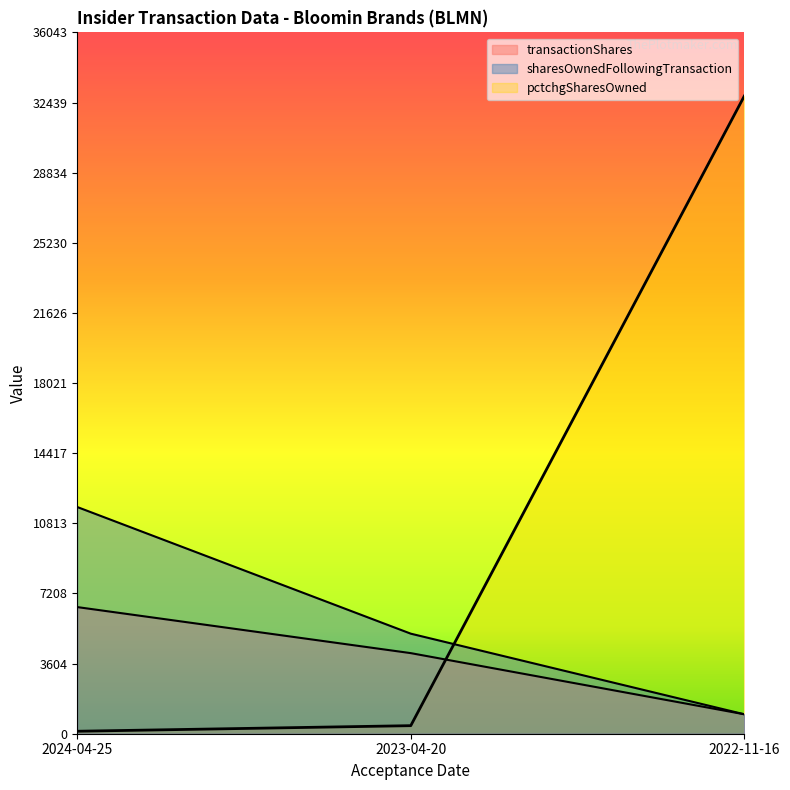

What is the sum of all pctchgSharesOwned values?

33308